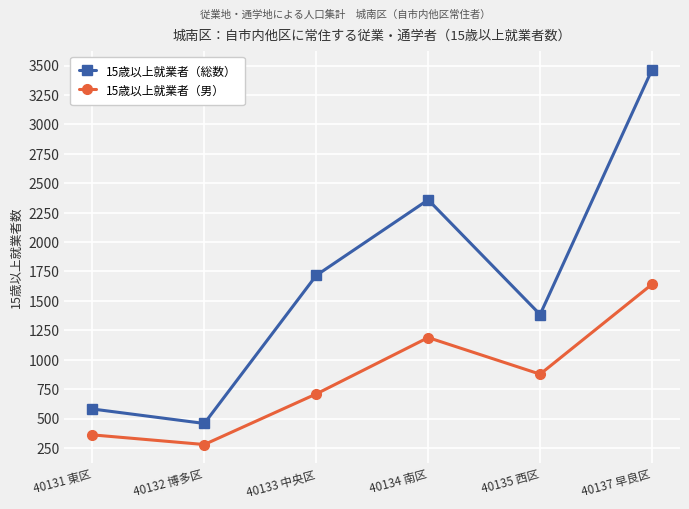

Reading left to right, extract all data points from this chart.

15歳以上就業者（総数）: 581	458	1716	2359	1384	3465
15歳以上就業者（男）: 361	279	709	1188	877	1641